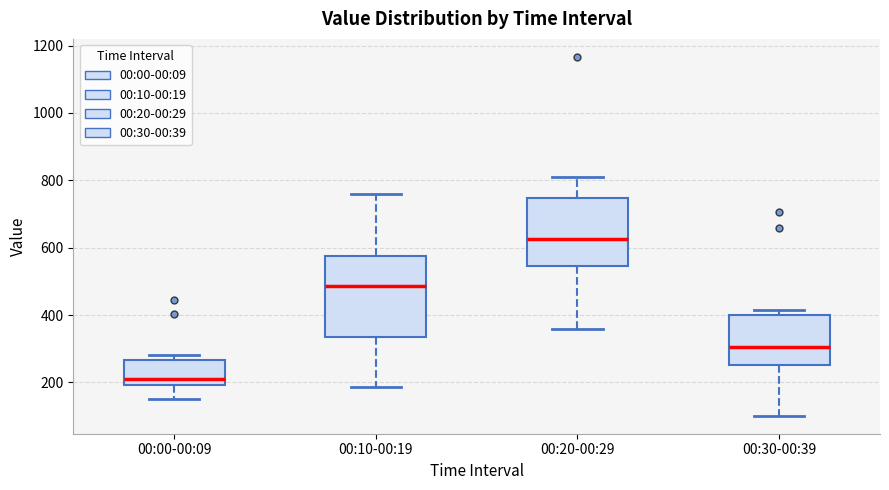

Reading left to right, read every box against the y-axis: the position of its median line, the range the box covers, and the ends of its whiskers. The values are not printed on the chart, so give them approximately, as read against the axis.

00:00-00:09: median 200 (just above the box's lower edge), box 200 to 260, whiskers 160 to 280
00:10-00:19: median 480, box 340 to 580, whiskers 180 to 760
00:20-00:29: median 620, box 540 to 740, whiskers 360 to 800
00:30-00:39: median 300, box 260 to 400, whiskers 100 to 420